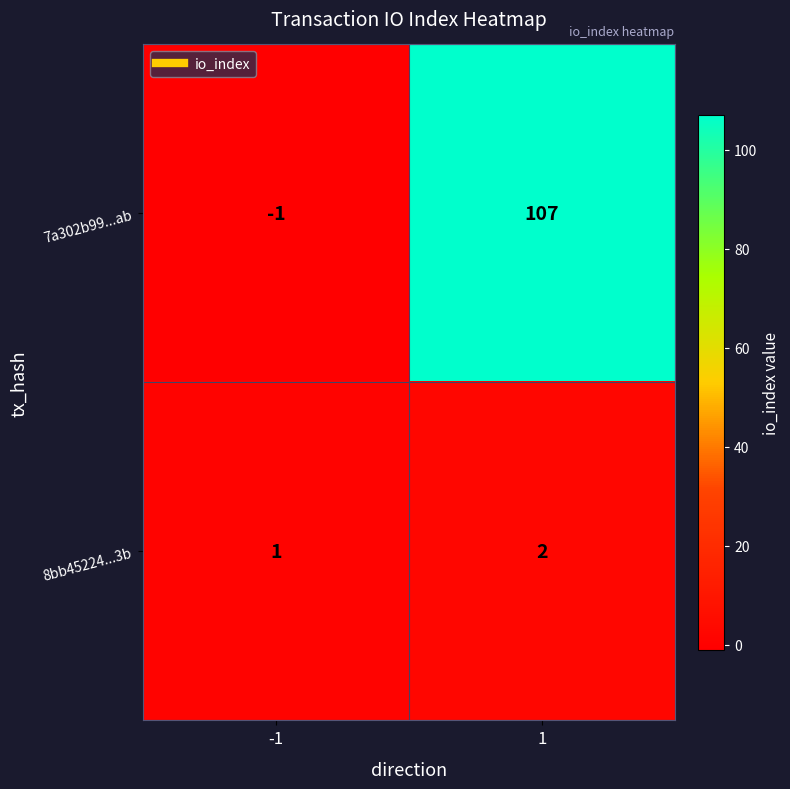

What is the maximum value shown in the chart?

107